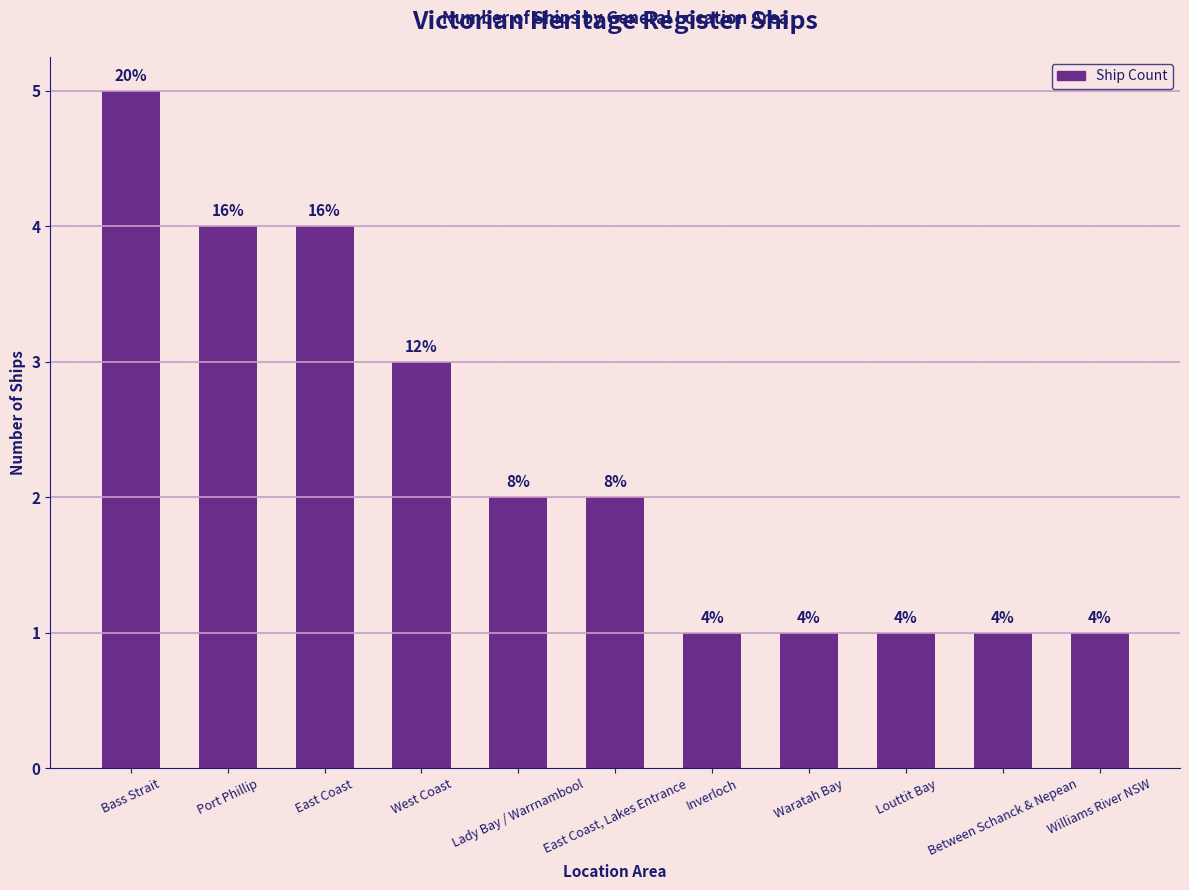

Are the bars horizontal?

No